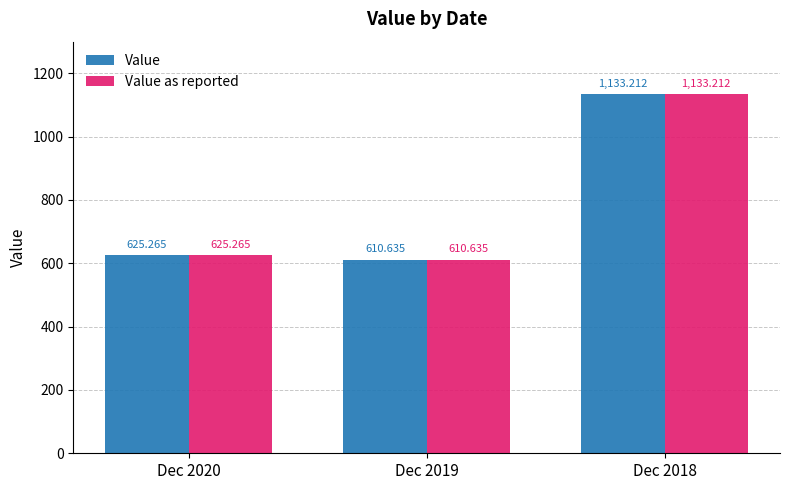

What is the minimum value shown in the chart?

610.6